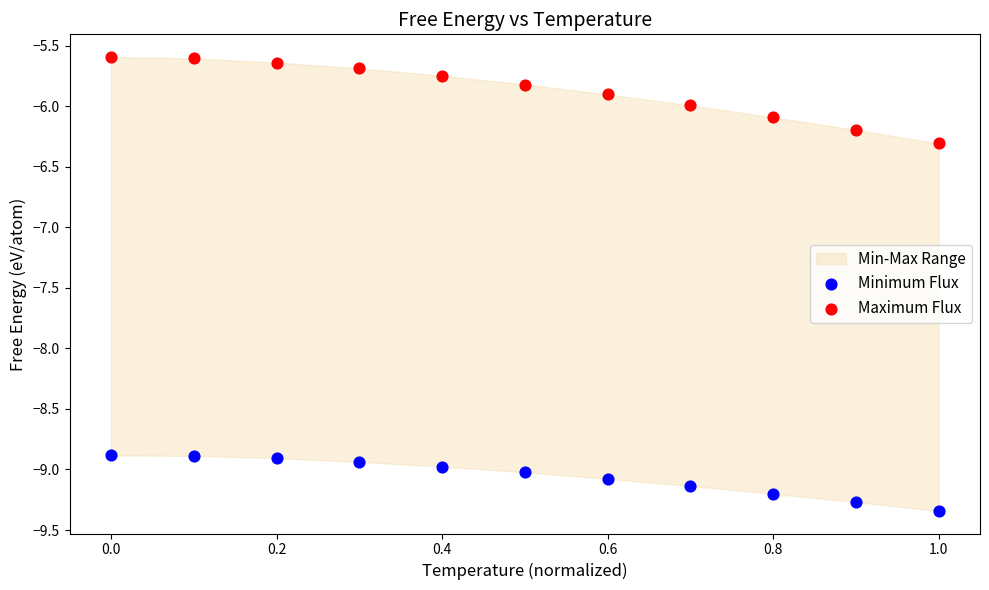

Which series contains the lowest Y value?

Minimum Flux